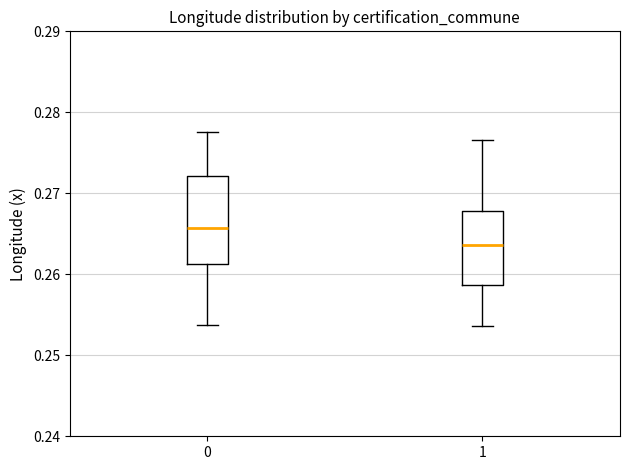

Which box has the lowest median line?

1